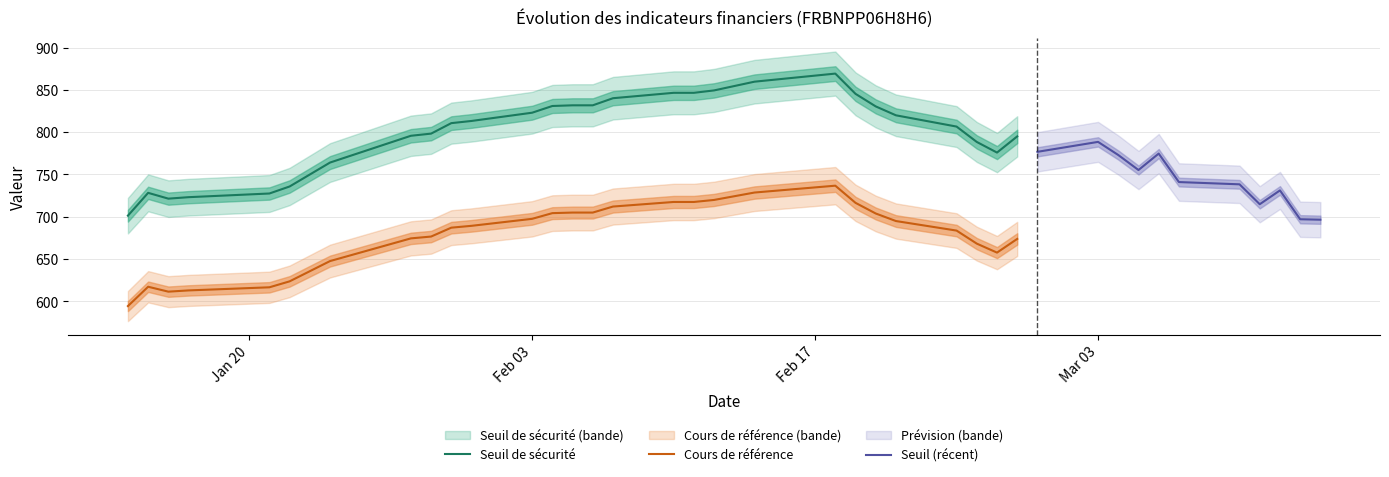

What position from the right is 2025-02-06?

15